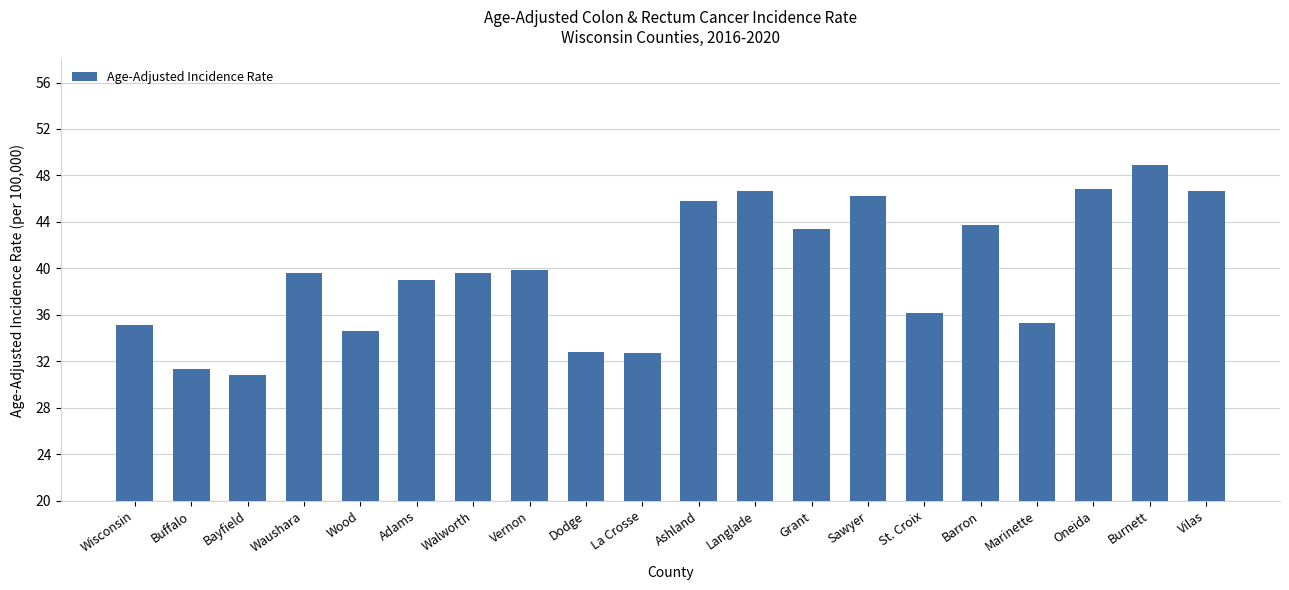

What is the greatest value displayed?

48.9